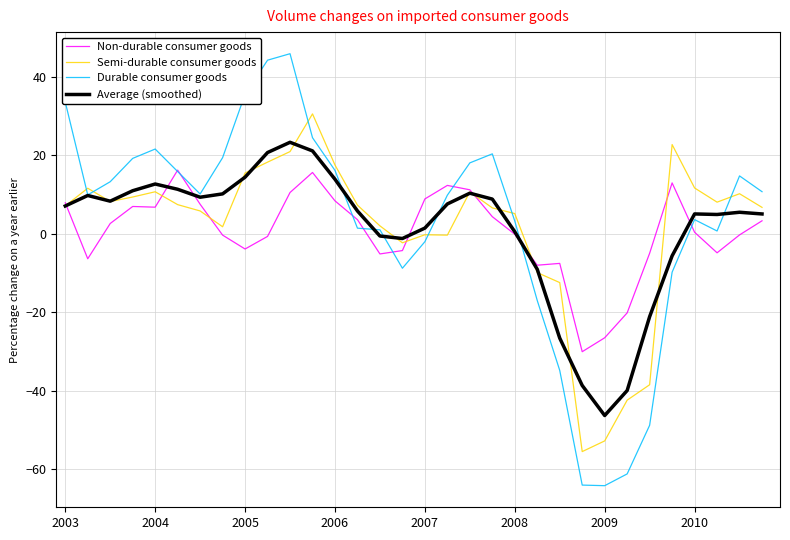

Rank the series by their maximum value, from highest to lowest.

Durable consumer goods, Semi-durable consumer goods, Average (smoothed), Non-durable consumer goods